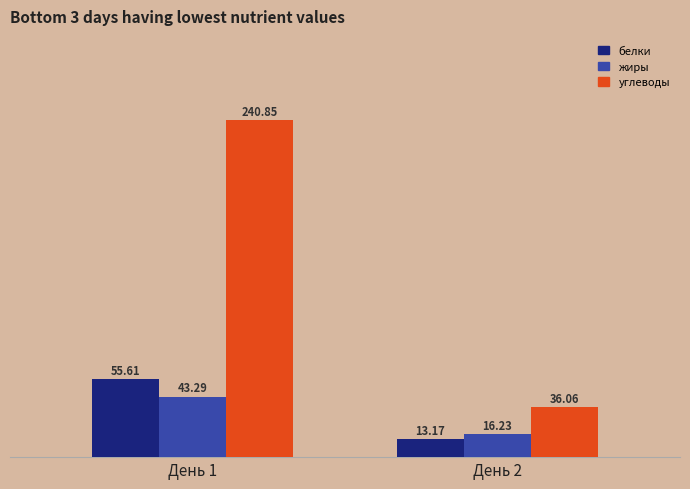

Does the chart contain stacked bars?

No